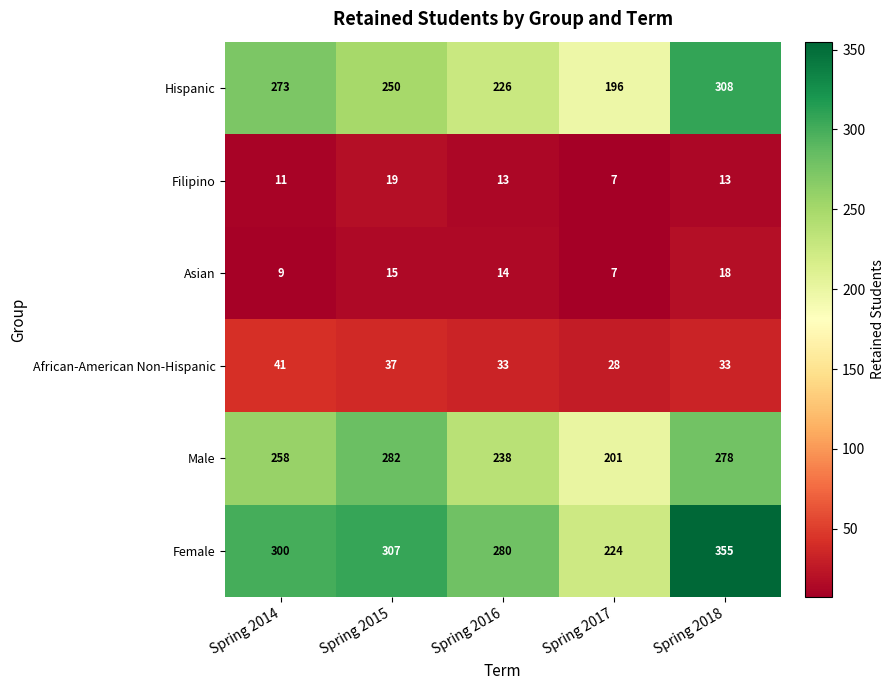

Is it true that Female equals 159 at Spring 2018?

False